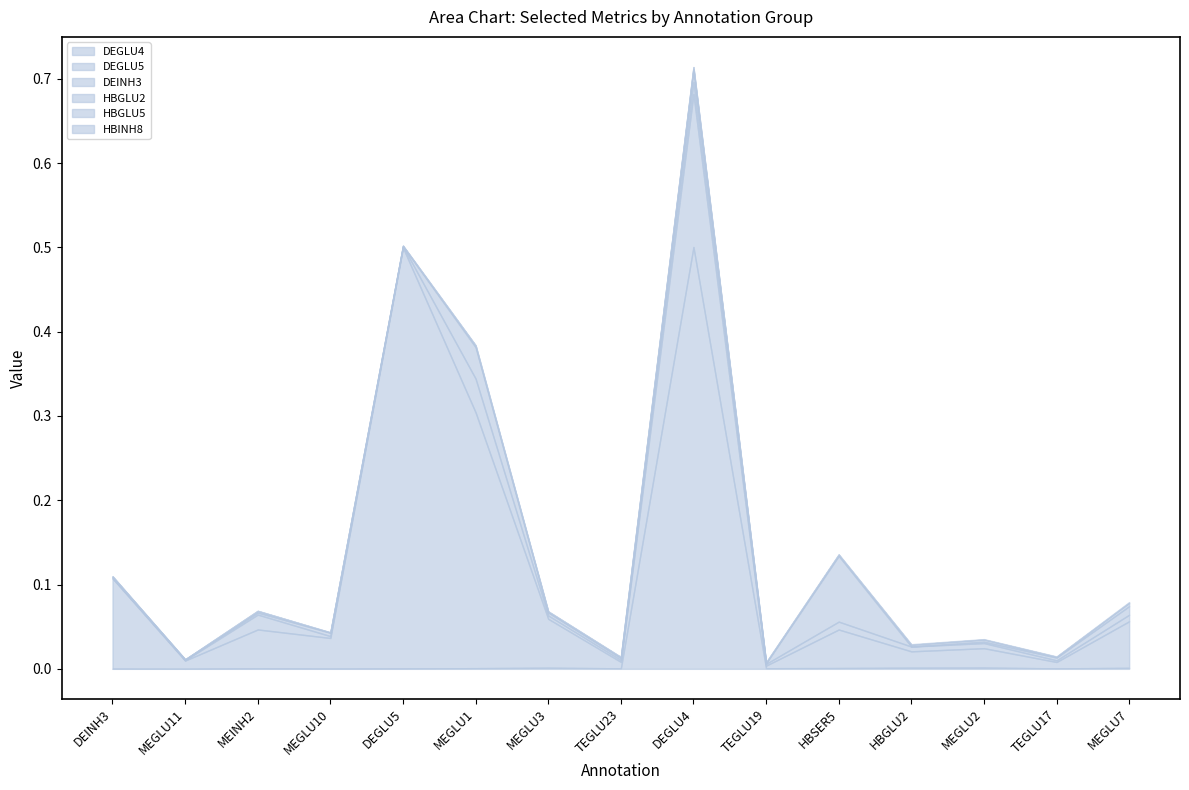

In HBINH8, how many points are lower than both neighbors (excluding endpoints)?

4